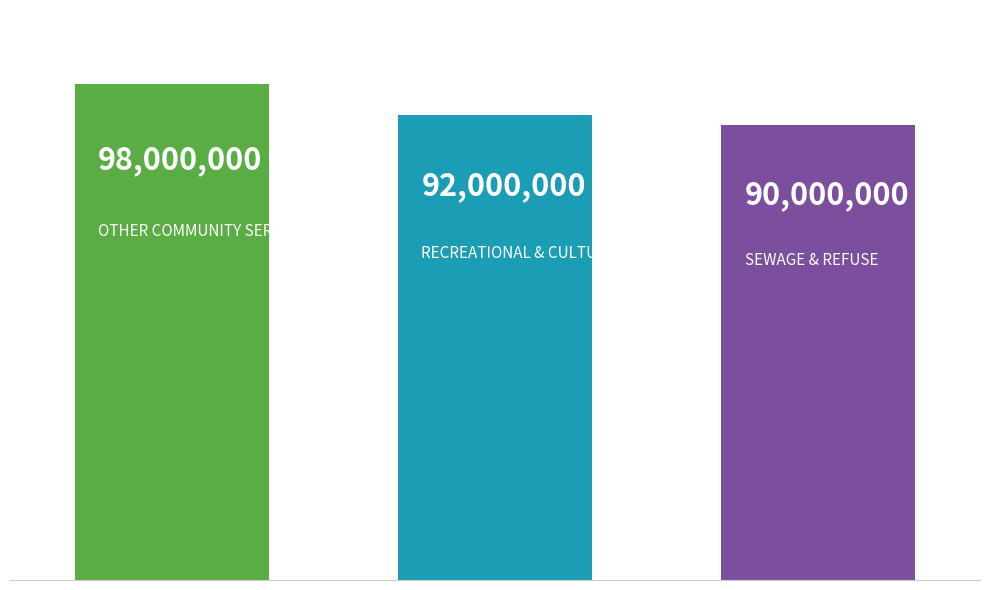

Reading left to right, transcribe all the data shown in this chart.

98000000	92000000	90000000